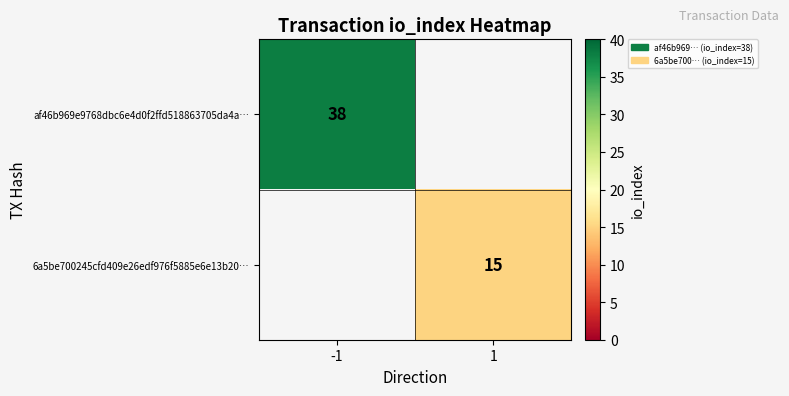

Is it true that af46b969e9768dbc6e4d0f2ffd518863705da4a… equals 38 at -1?

True